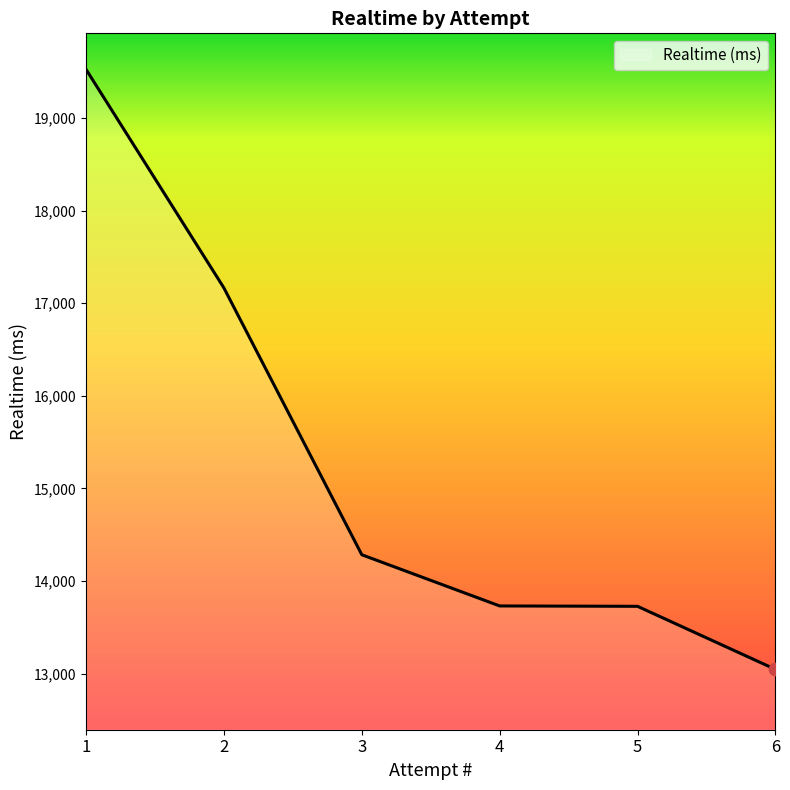

What is the change in value from 1 to 3?

-5243